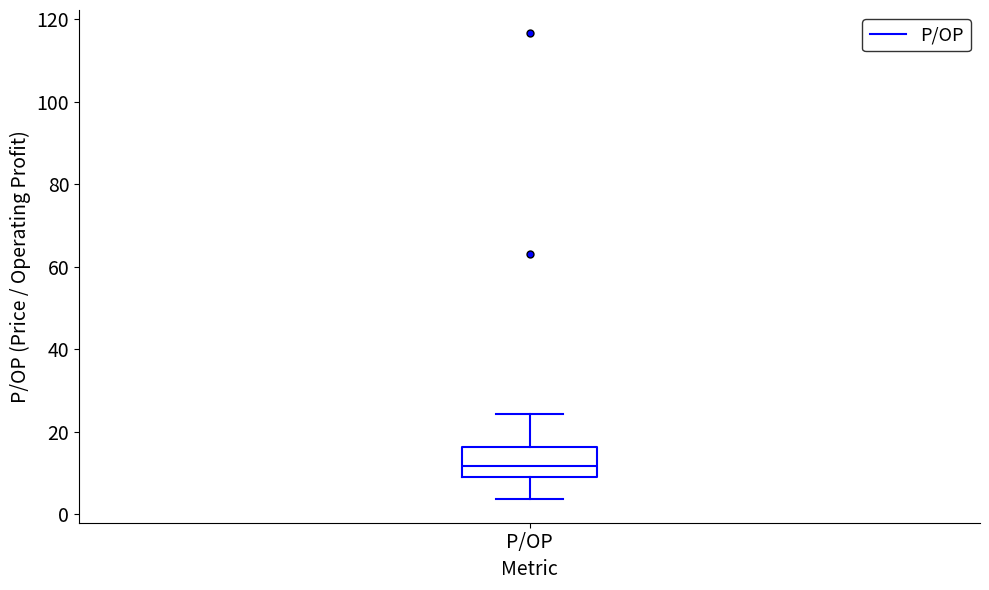

Read this box plot against the y-axis: the position of the median line, the range covered by the box, and the ends of both whiskers. The values are not printed on the chart, so give them approximately, as read against the axis.

median 12, box 10 to 16, whiskers 4 to 24